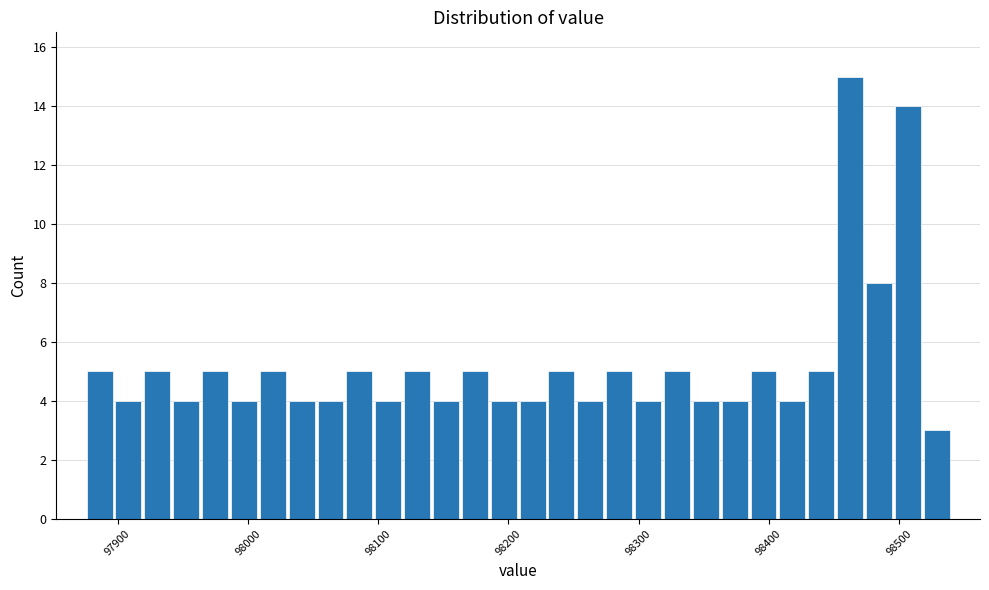

Read against the x-axis, roughly where is the centre of the tallest bar?

98460